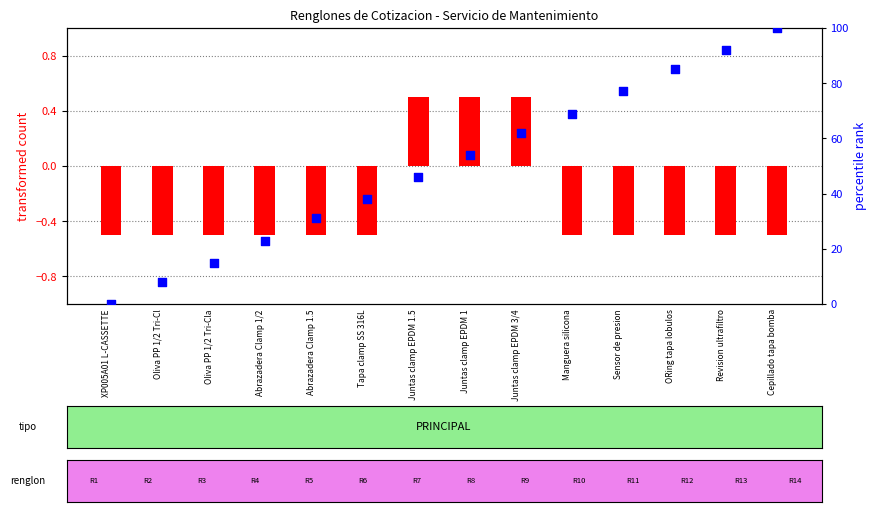

Which series has the largest total across all categories?

percentile rank within the sample